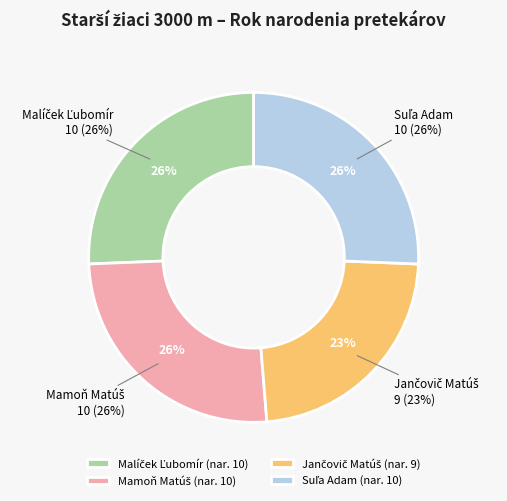

To the nearest percent, what is the difference between the largest and smallest slice percentages?

3%